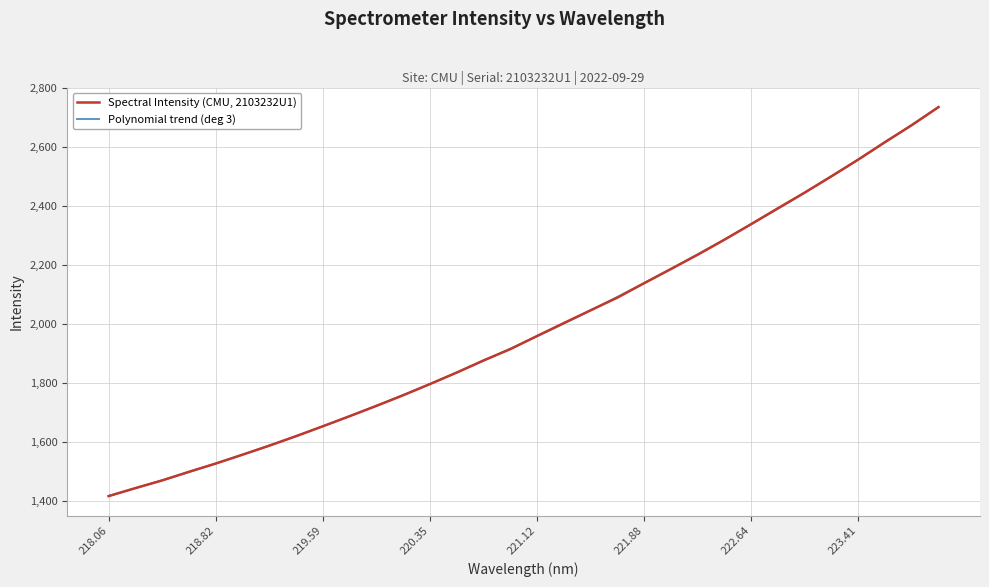

Is it true that the value at 222.8355 is 2393.1?

True